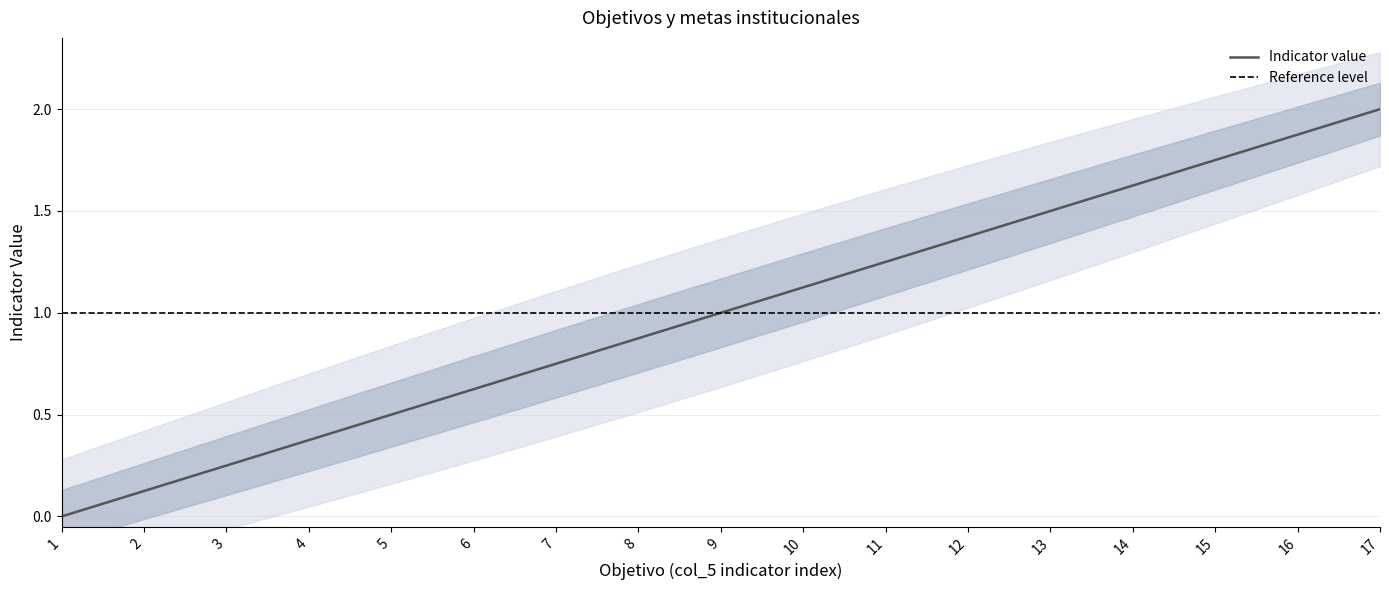

List the labels in order of value, largest first.

17, 16, 15, 14, 13, 12, 11, 10, 9, 8, 7, 6, 5, 4, 3, 2, 1